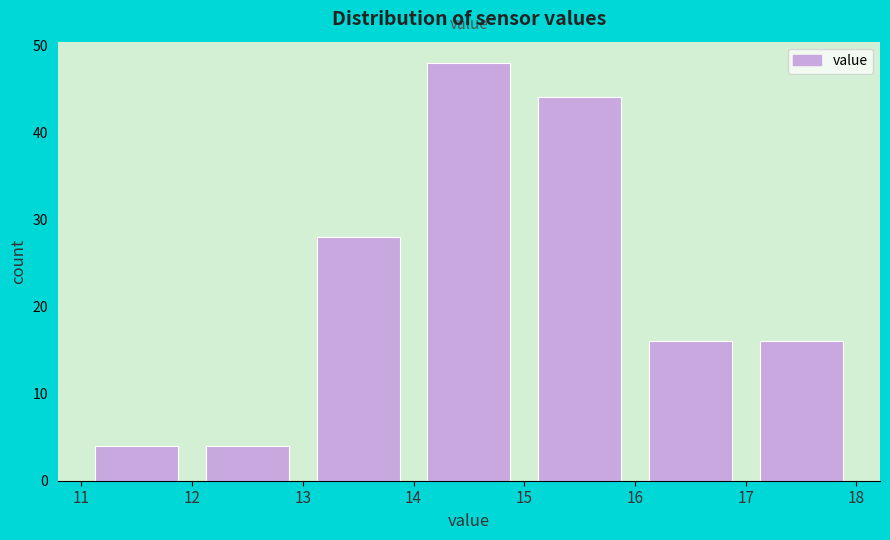

What is the height of the bar covering 17 to 18 on the x-axis? The values are not printed on the chart, so give them approximately, as read against the axis.

16